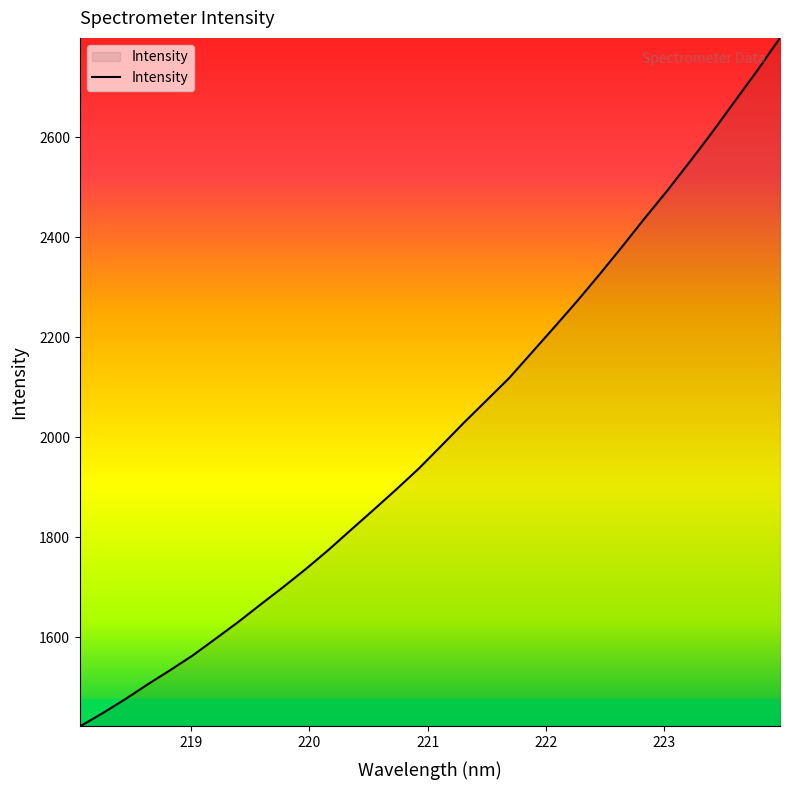

What is the sum of all values?

64438.9